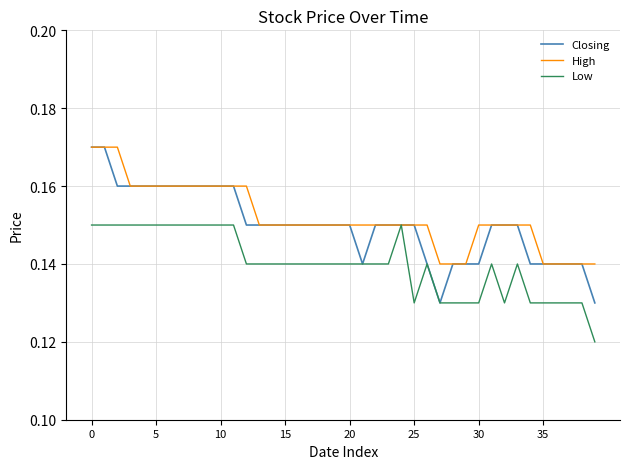

What are all the series names shown in the legend?

Closing, High, Low